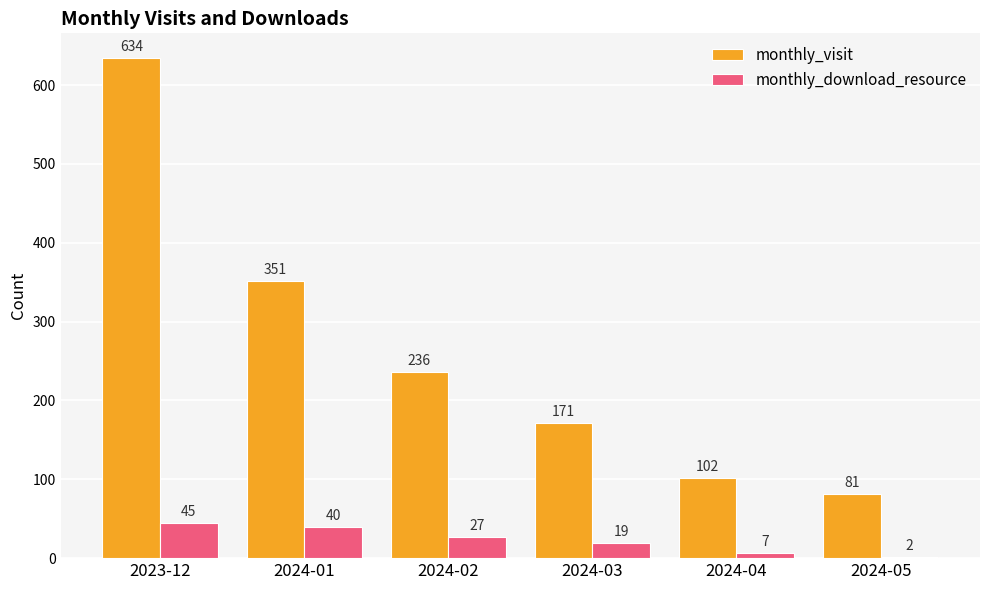

What is the total value across all series at 2024-03?

190